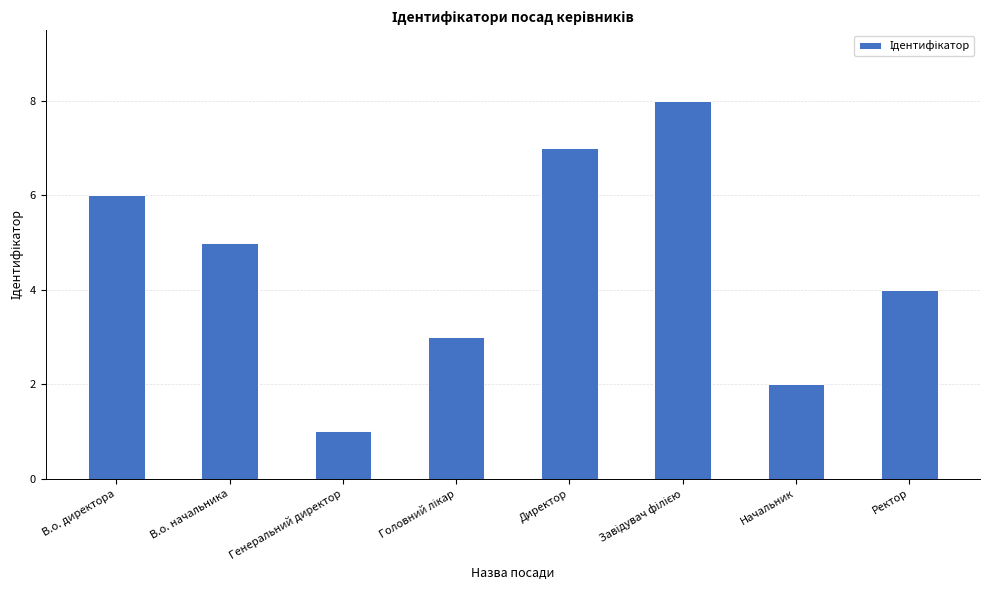

Approximately how many times larger is the value at В.о. начальника compared to Директор?

0.7